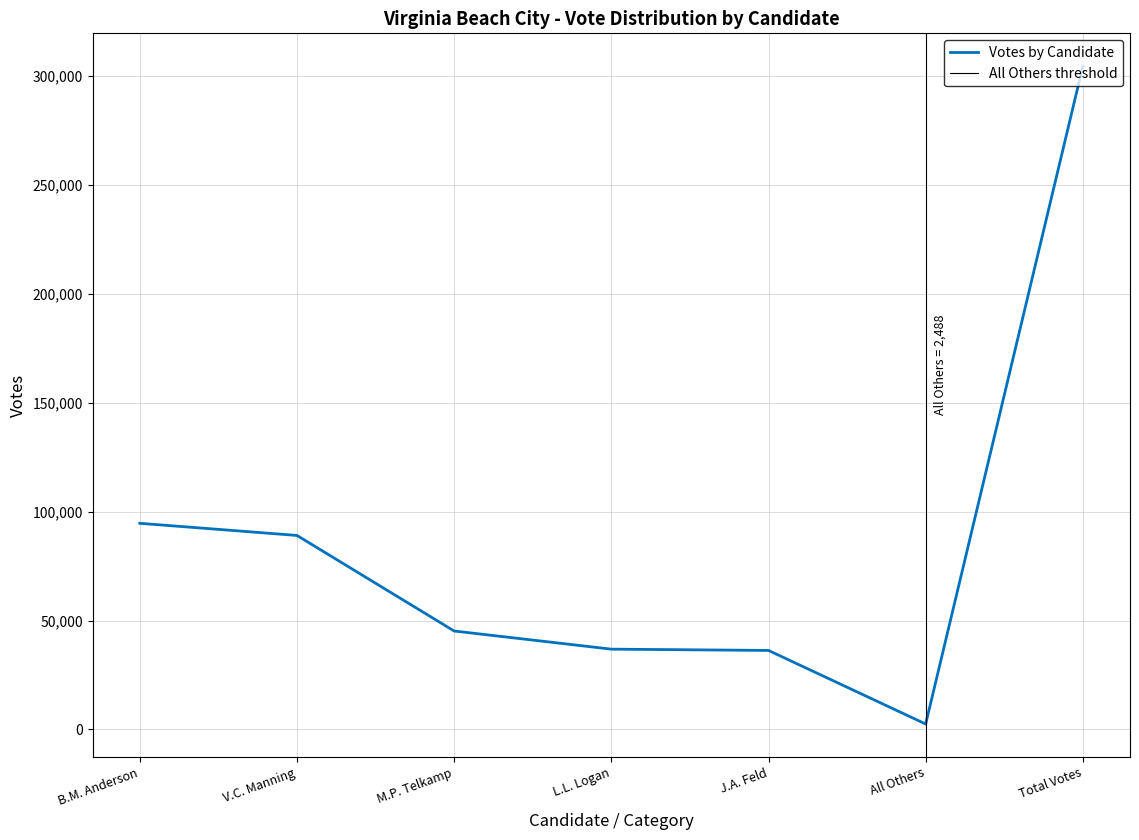

Which label corresponds to the smallest value in the chart?

All Others